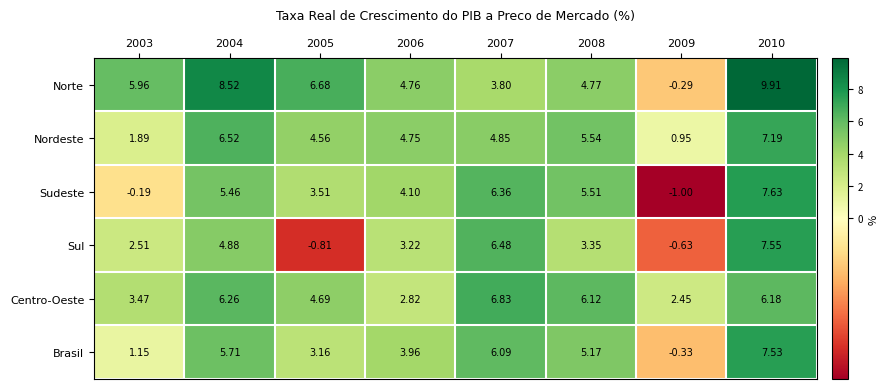

Which series has the largest total across all categories?

Norte